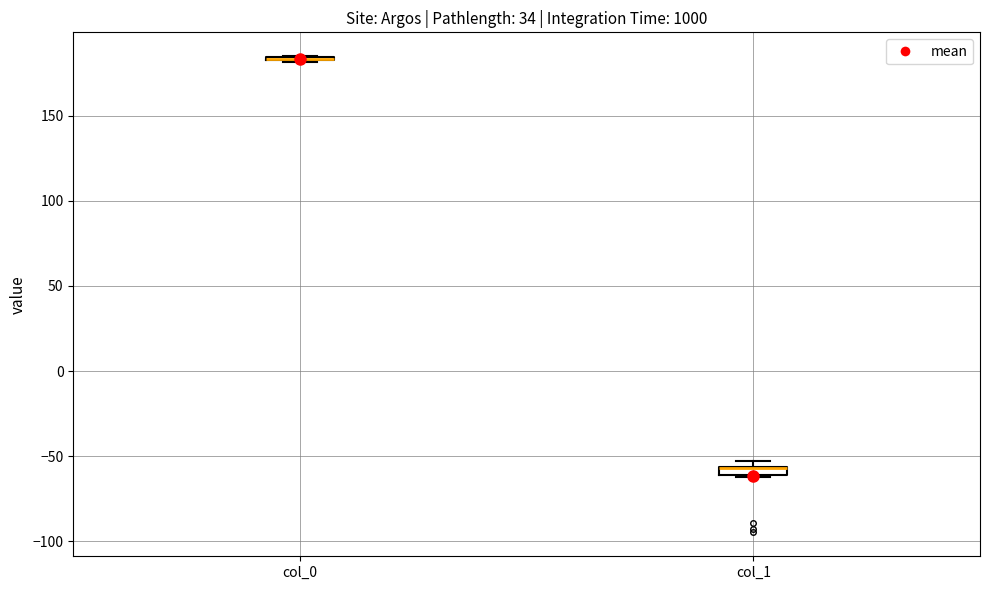

Where is the lower edge of the box for col_1 on the y-axis? The values are not printed on the chart, so give them approximately, as read against the axis.

-60